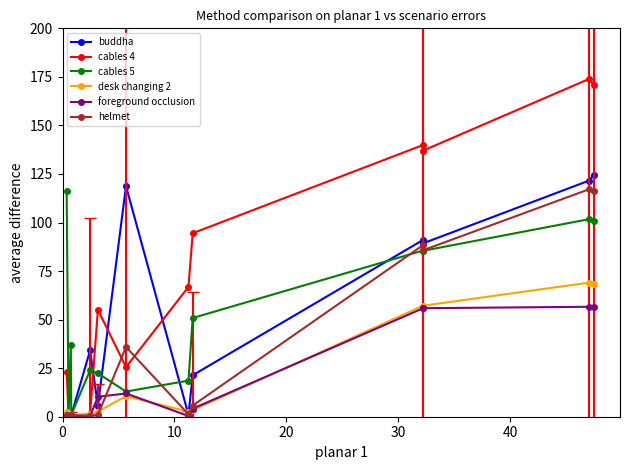

After their last crossing, which series has the higher values: desk changing 2 or helmet?

helmet